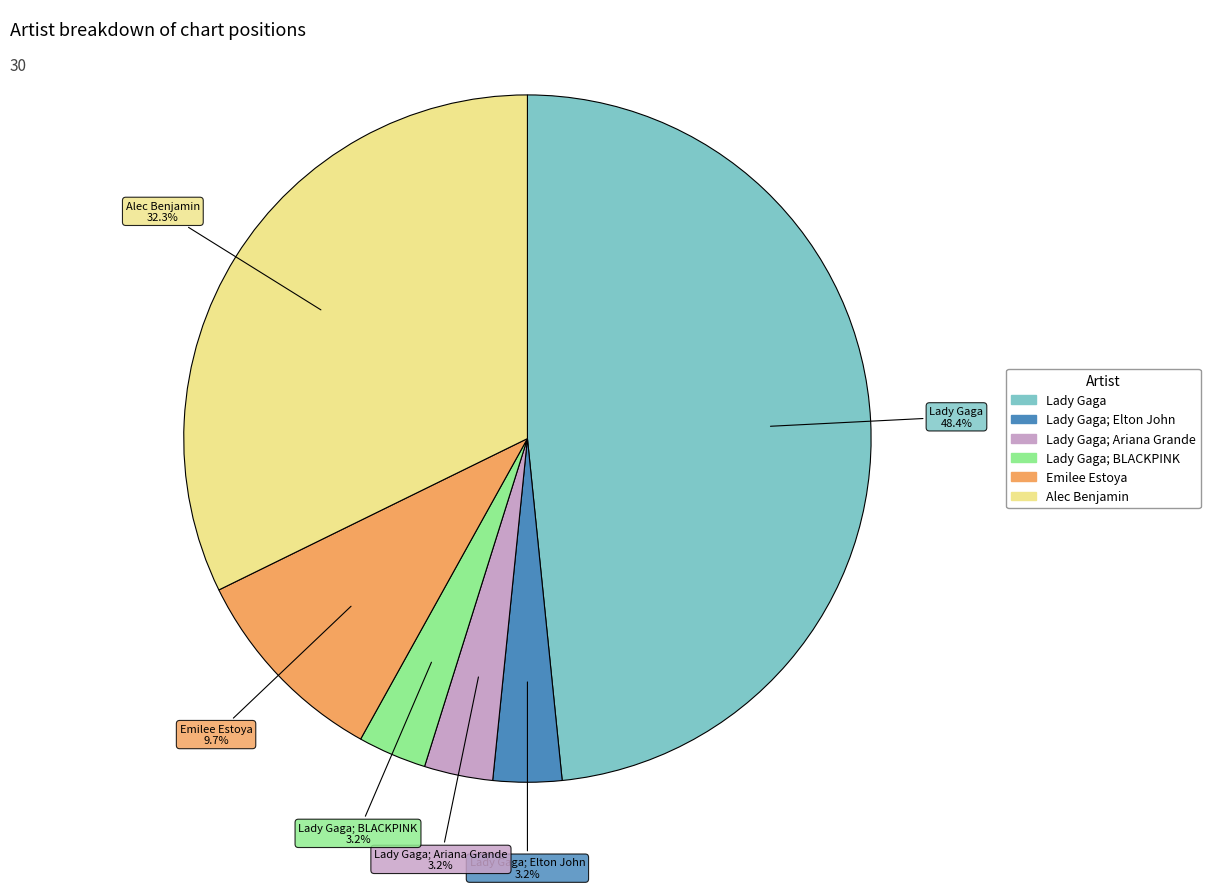

Is there a majority slice in this chart?

No